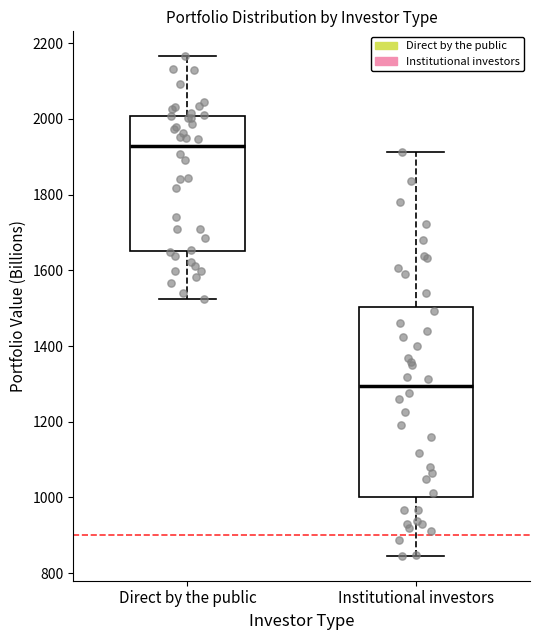

Which box has the highest median line?

Direct by the public